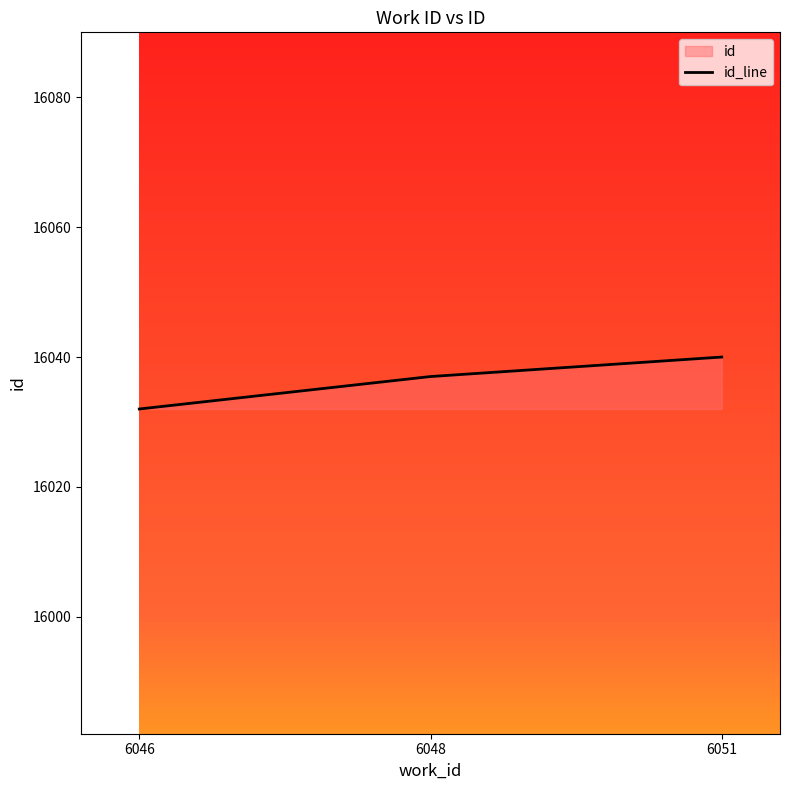

How many series are shown in this chart?

1